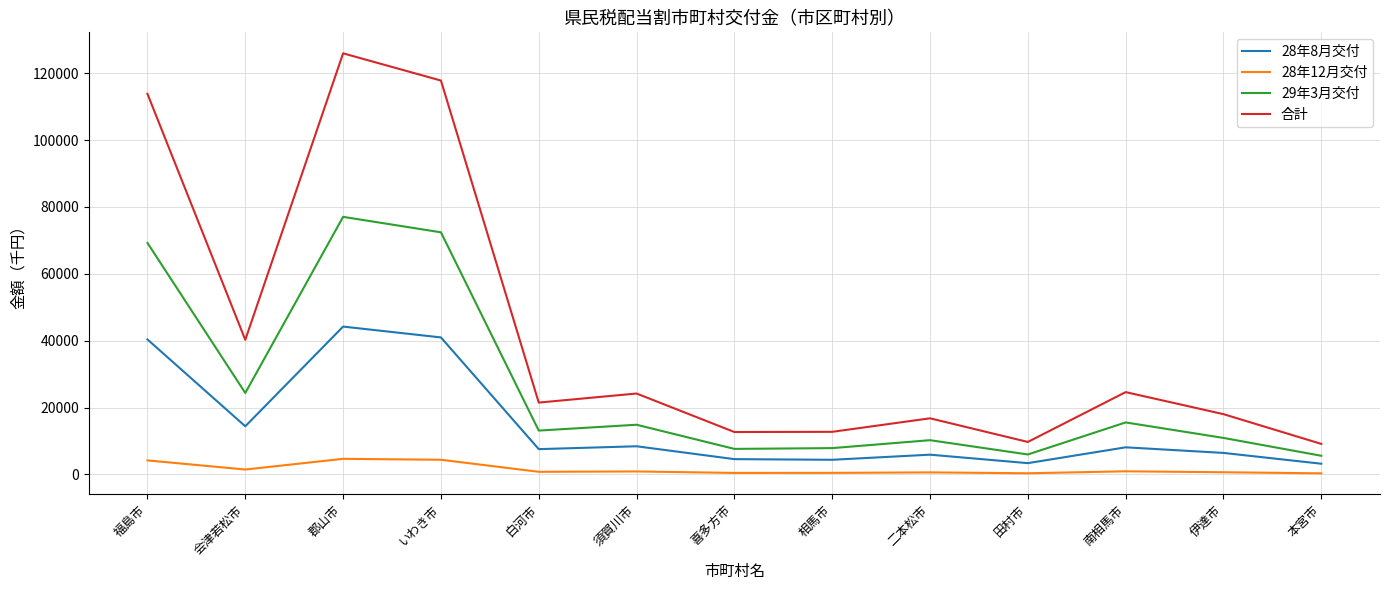

What is the sum of all 28年8月交付 values?

192040